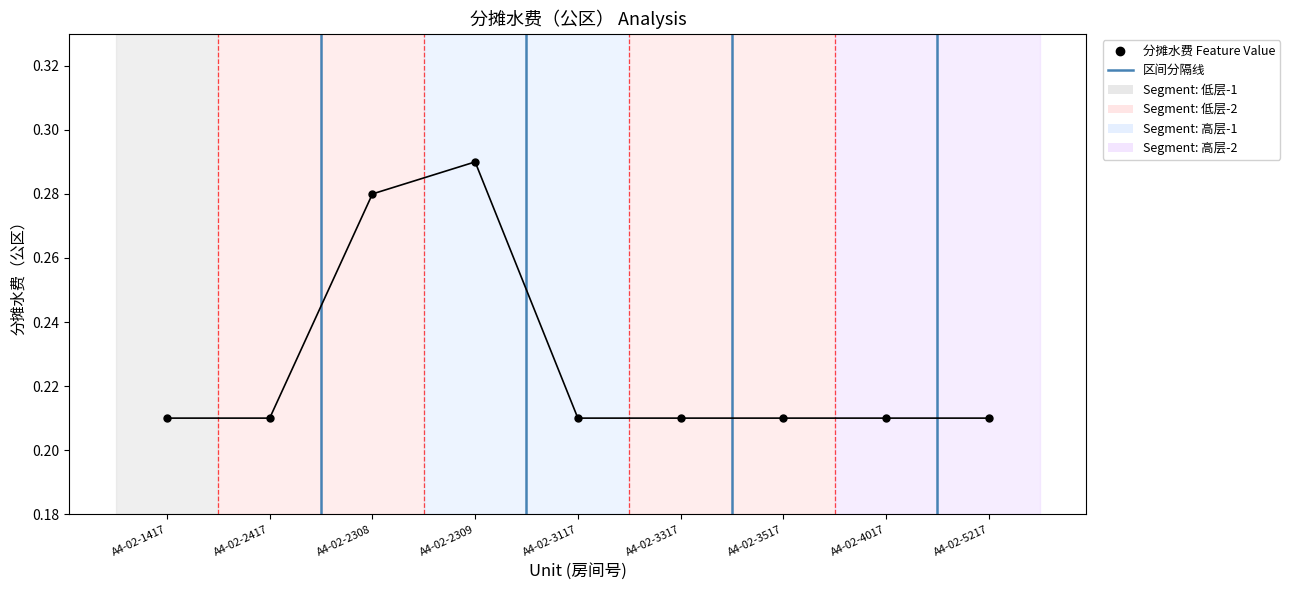

The value at A4-02-3317 is 0.4. True or false?

False